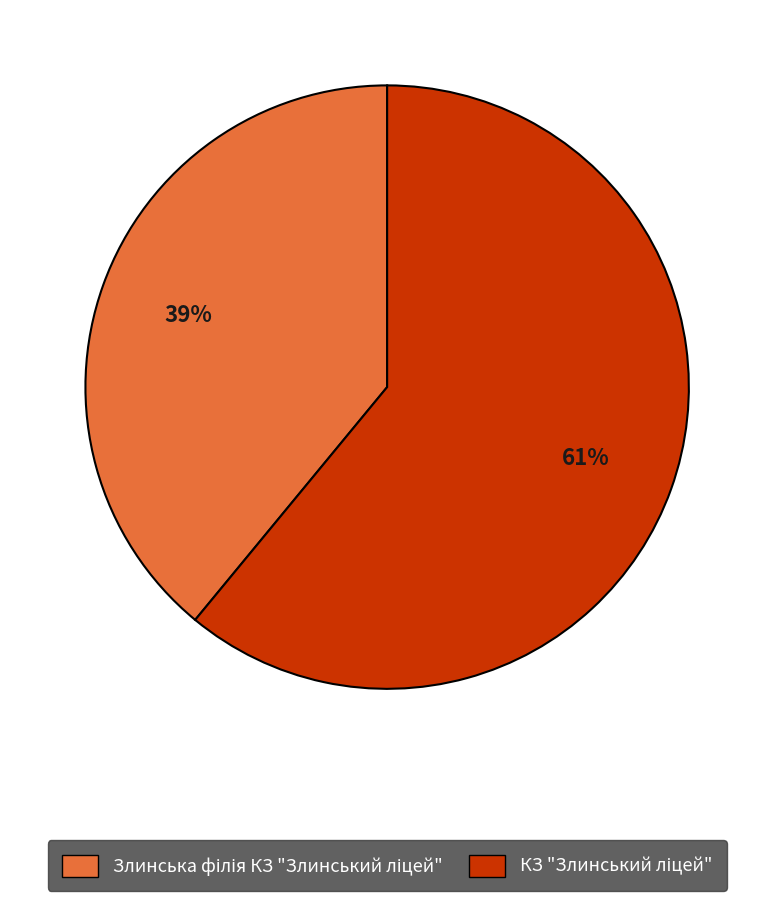

To the nearest percent, what is the difference between the largest and smallest slice percentages?

22%